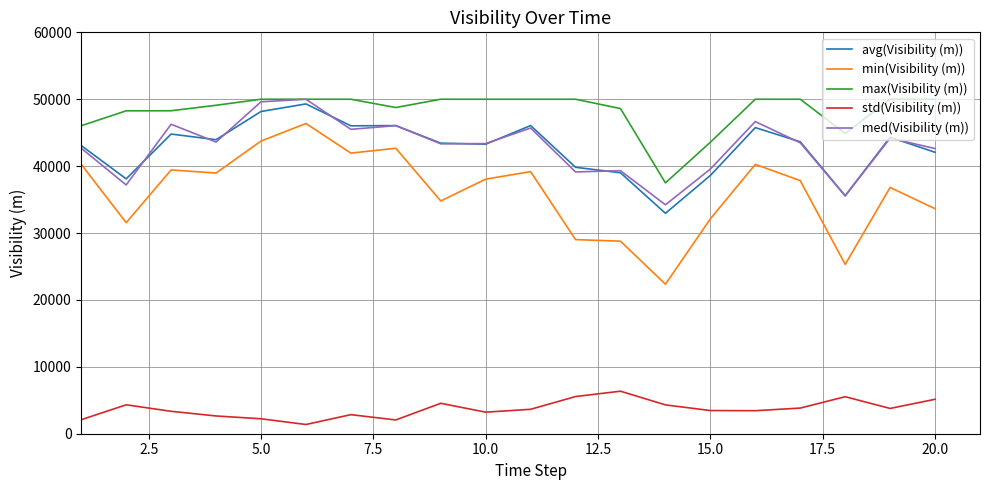

What is the minimum value shown in the chart?

1379